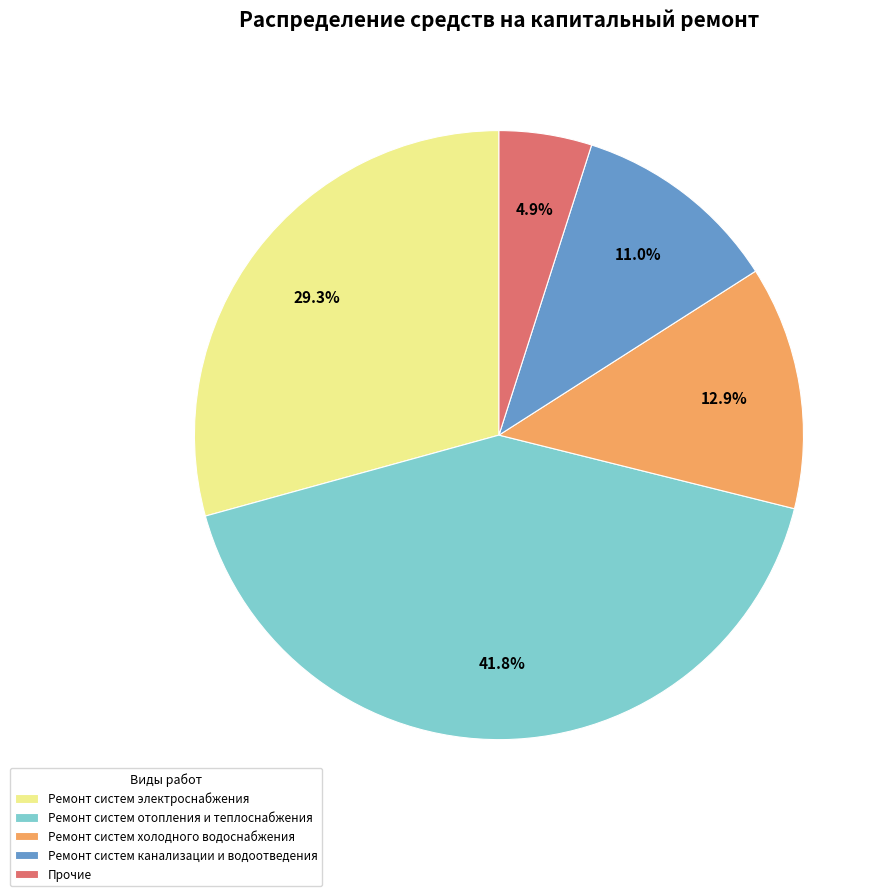

Which slice is the smallest?

Прочие